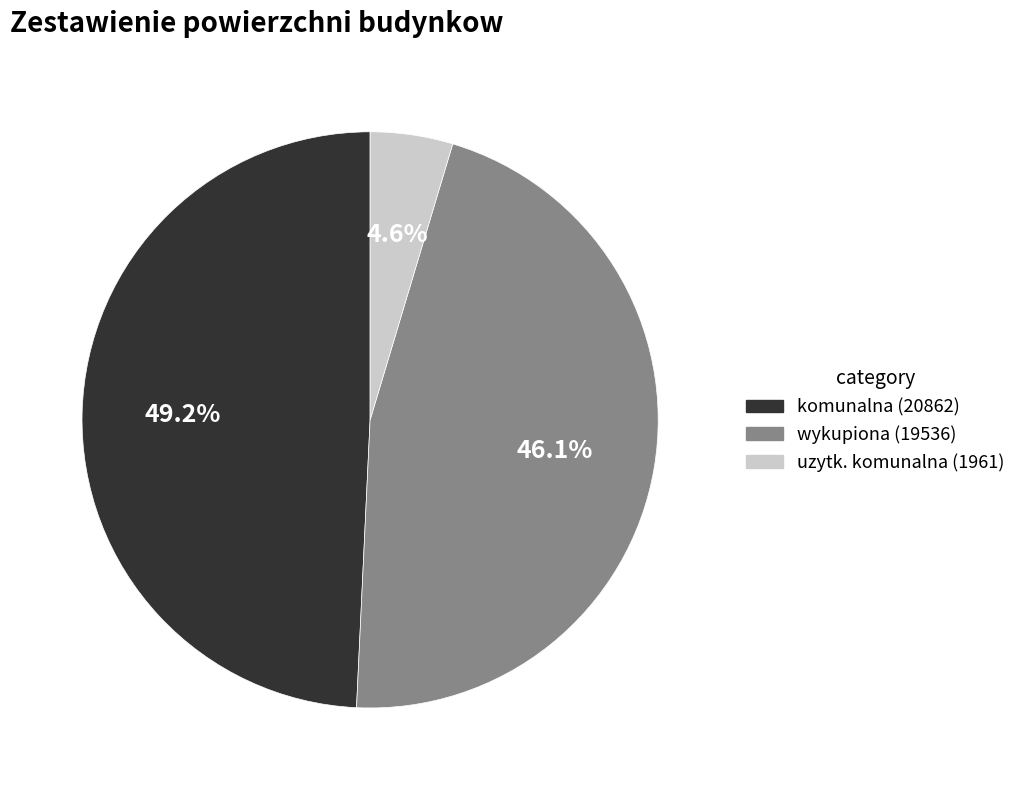

Does any single category account for the majority?

No